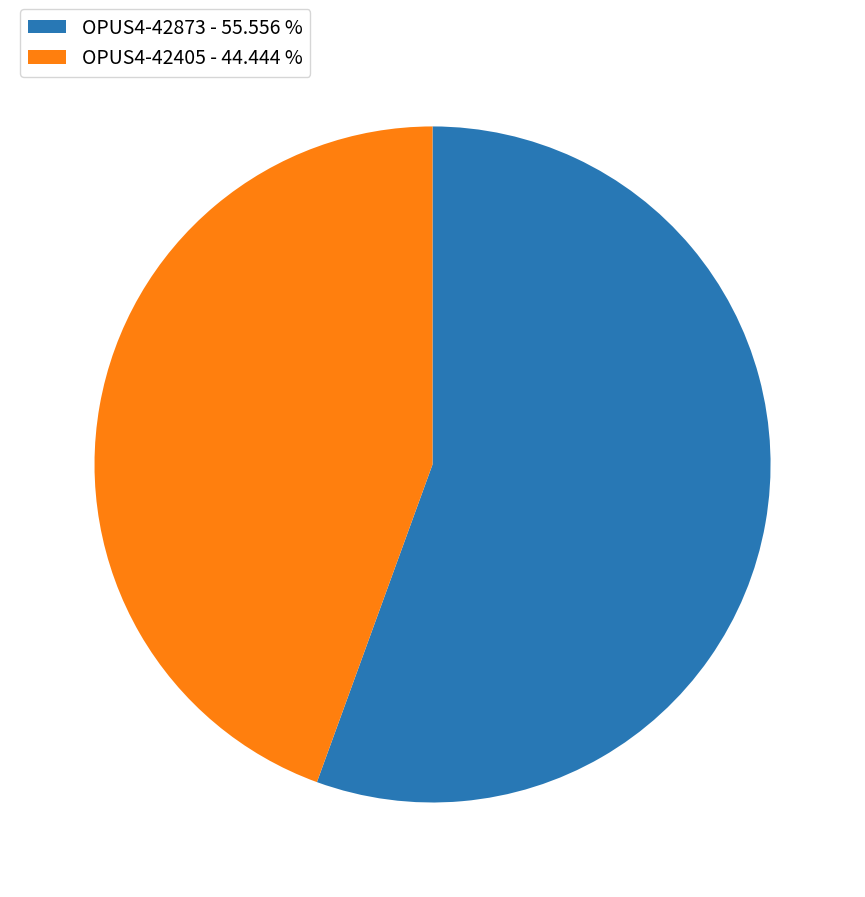

Do OPUS4-42873 - 55.556 % and OPUS4-42405 - 44.444 % together represent more than half of the pie?

Yes